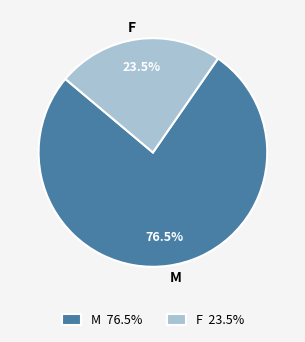

What percentage is NOT represented by M?

23.5%